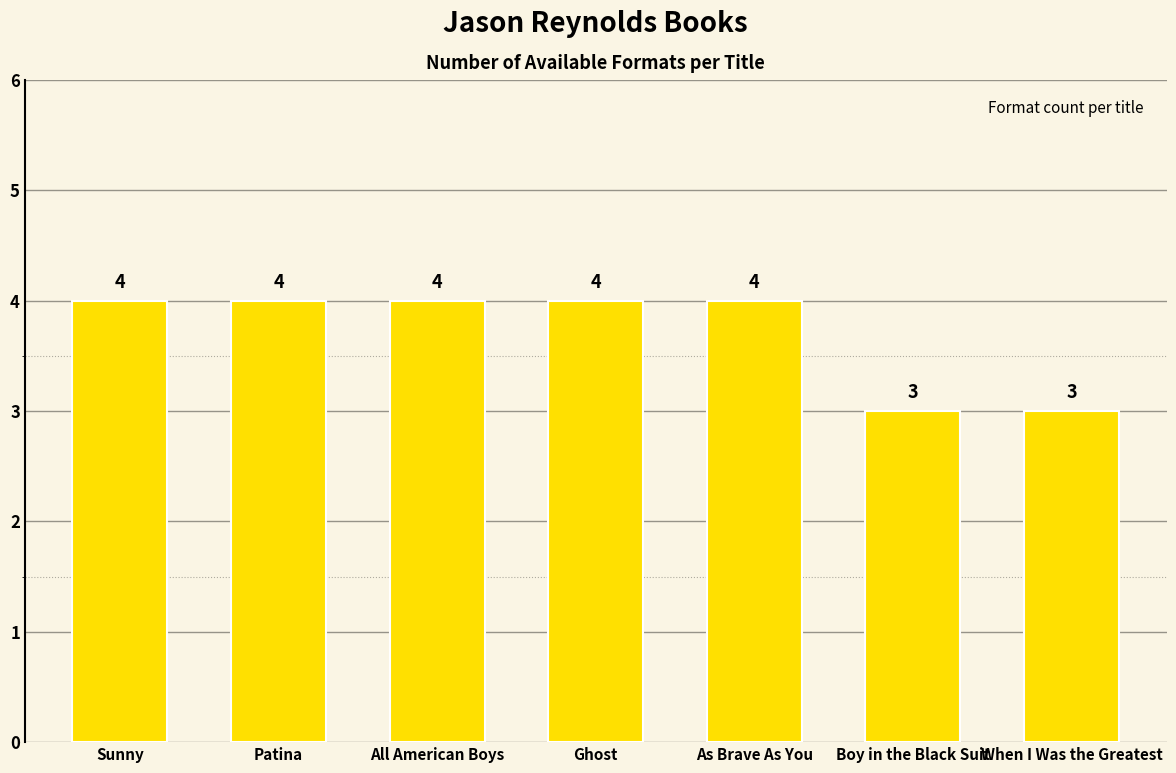

What is the value of the 5th bar from the left?

4